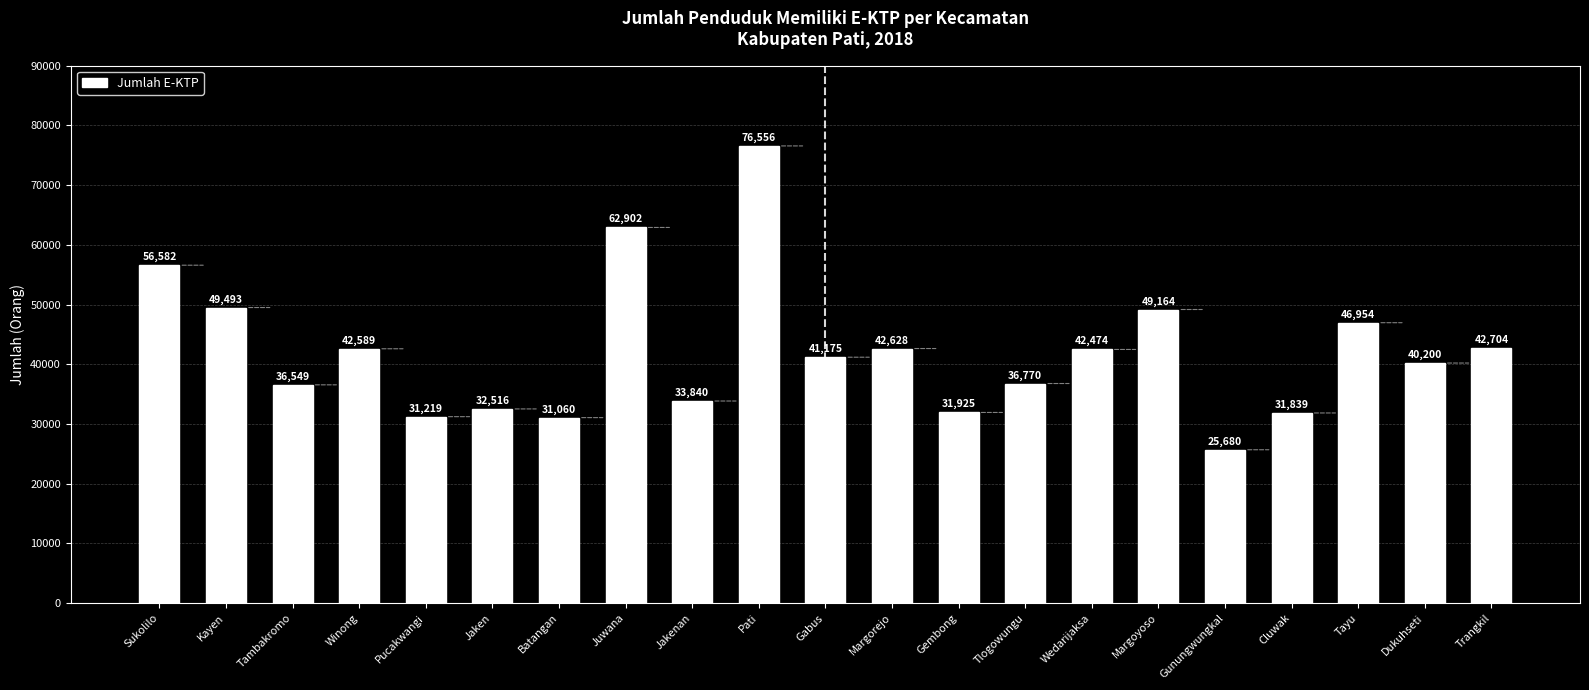

Are the bars horizontal?

No